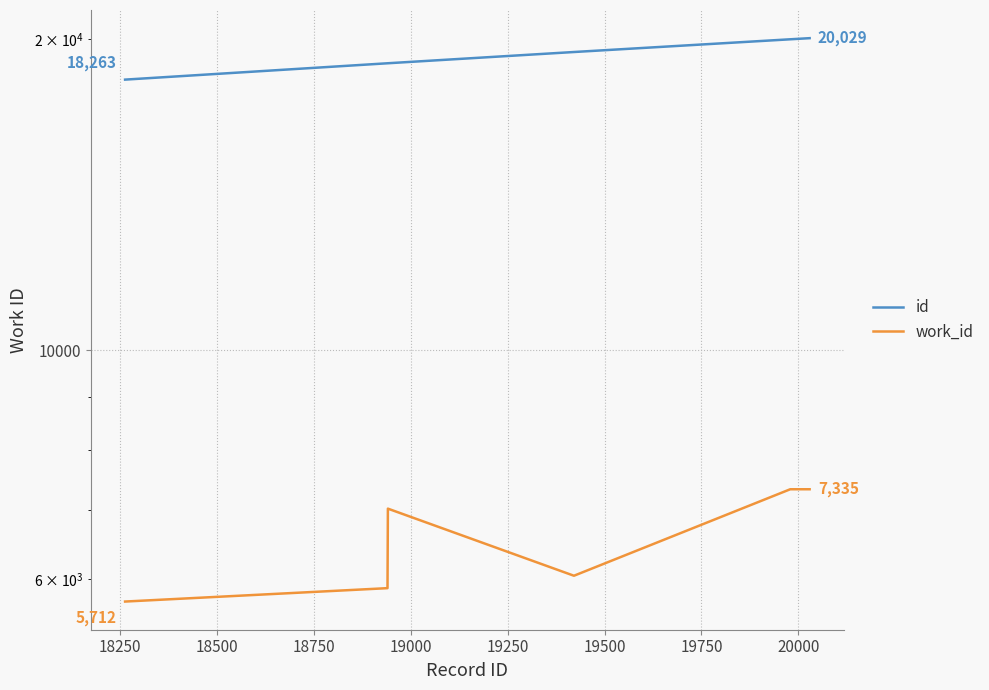

True or false: work_id has a value of 10227 at 20250.

False